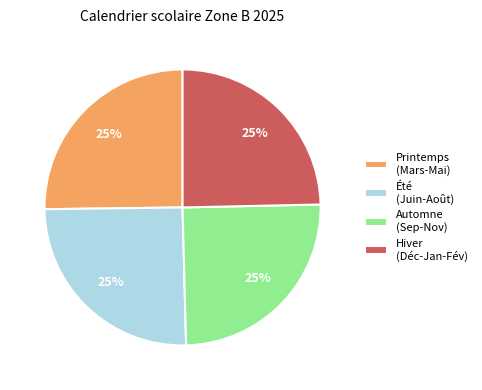

True or false: Hiver (Déc-Jan-Fév) accounts for 25% of the total.

True